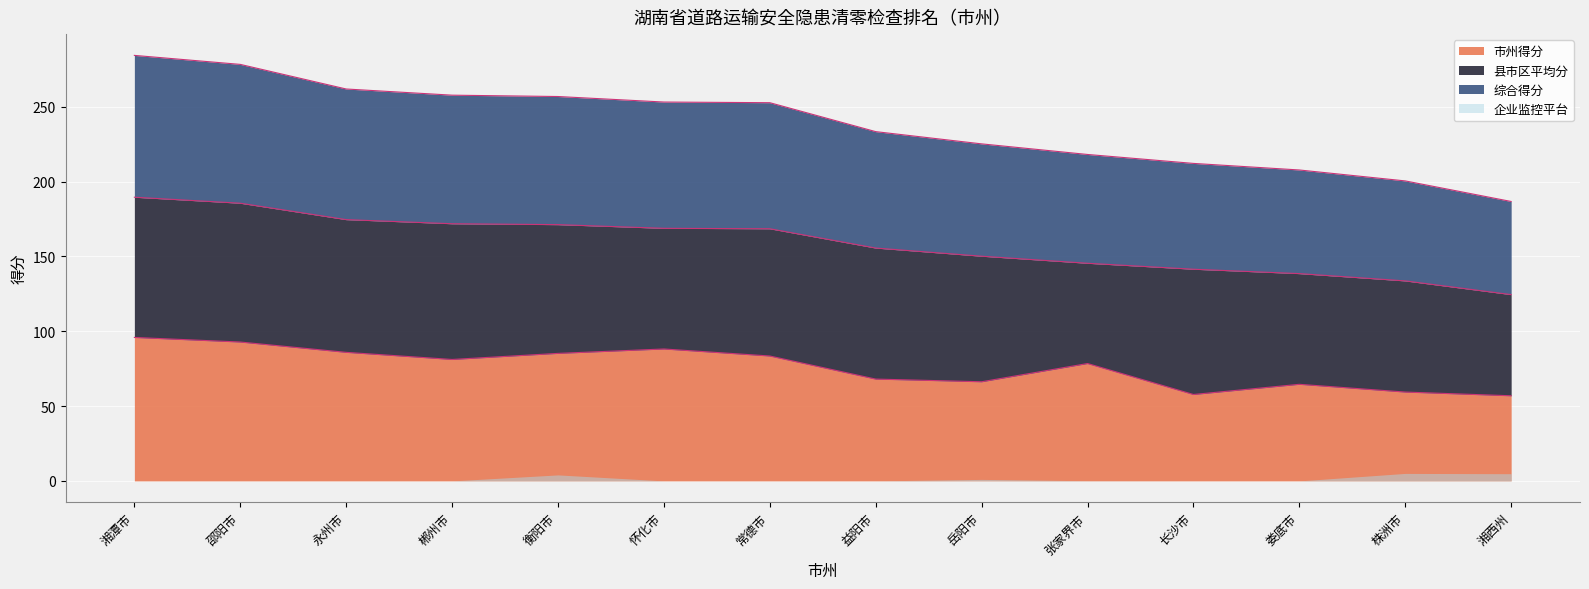

How many values in the 市州得分 series are below 81?

7